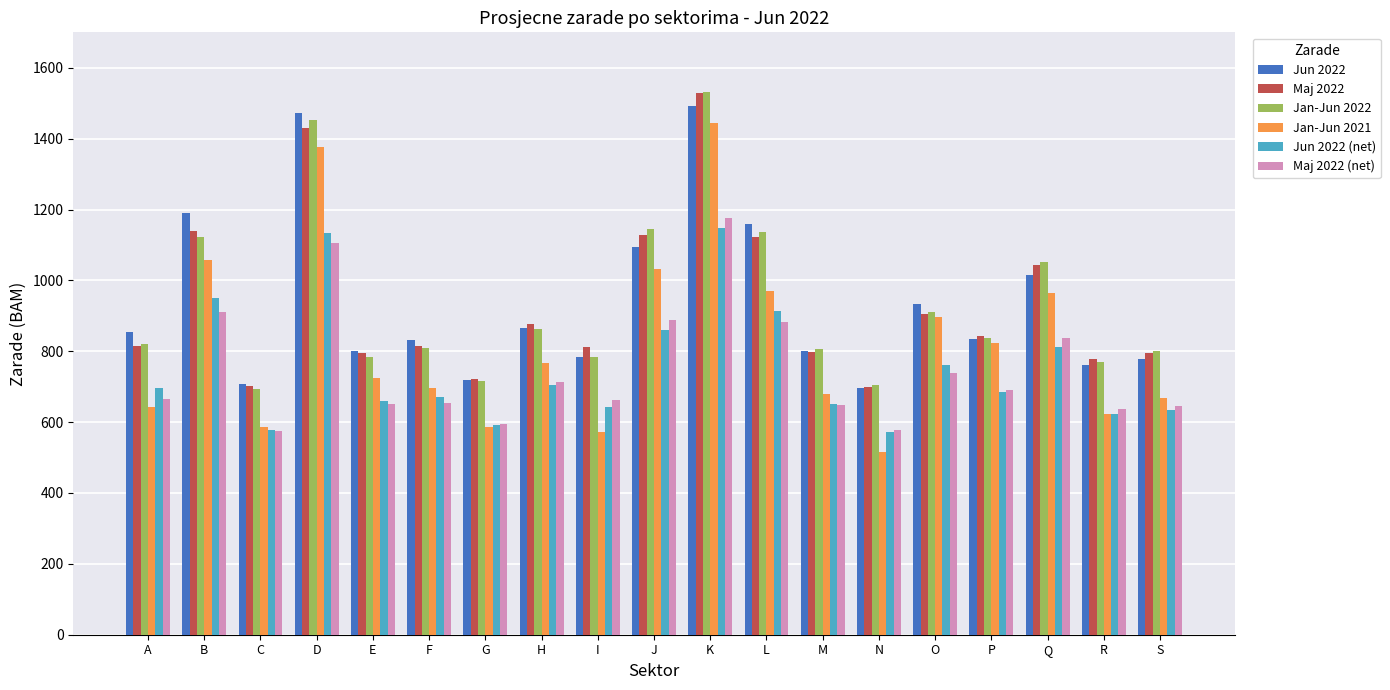

How many groups of bars are there?

19